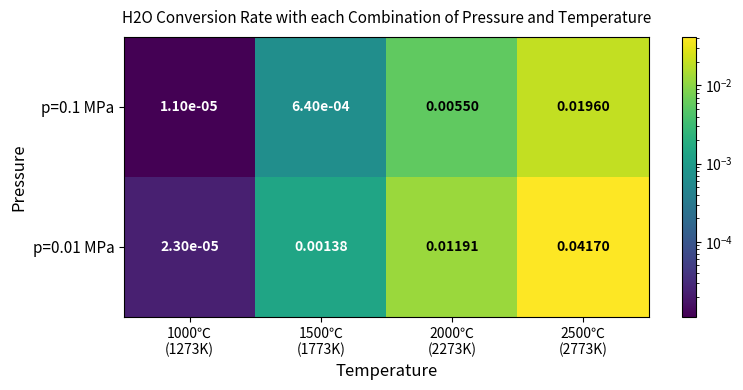

Count the number of data series in this chart.

2